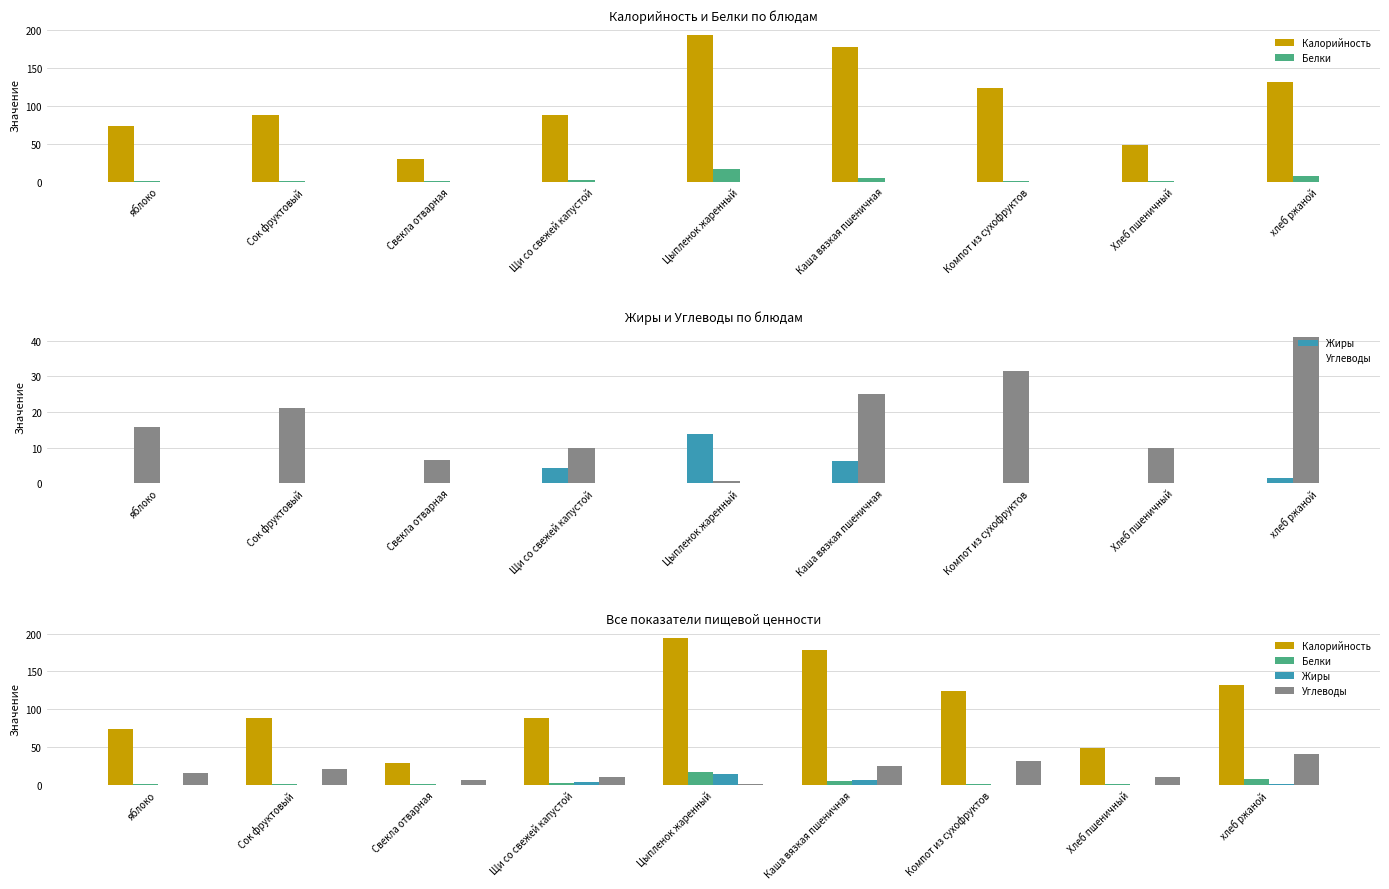

Reading left to right, transcribe all the data shown in this chart.

Калорийность: 74.0	88.0	29.4	88.0	193.5	178.0	124.0	48.4	132.3
Белки: 0.6	1.0	1.1	2.0	16.8	4.5	0.6	1.6	7.9
Жиры: 0.0	0.0	0.0	4.3	13.8	6.2	0.0	0.2	1.4
Углеводы: 15.9	21.2	6.5	10.0	0.5	24.9	31.4	9.8	41.0